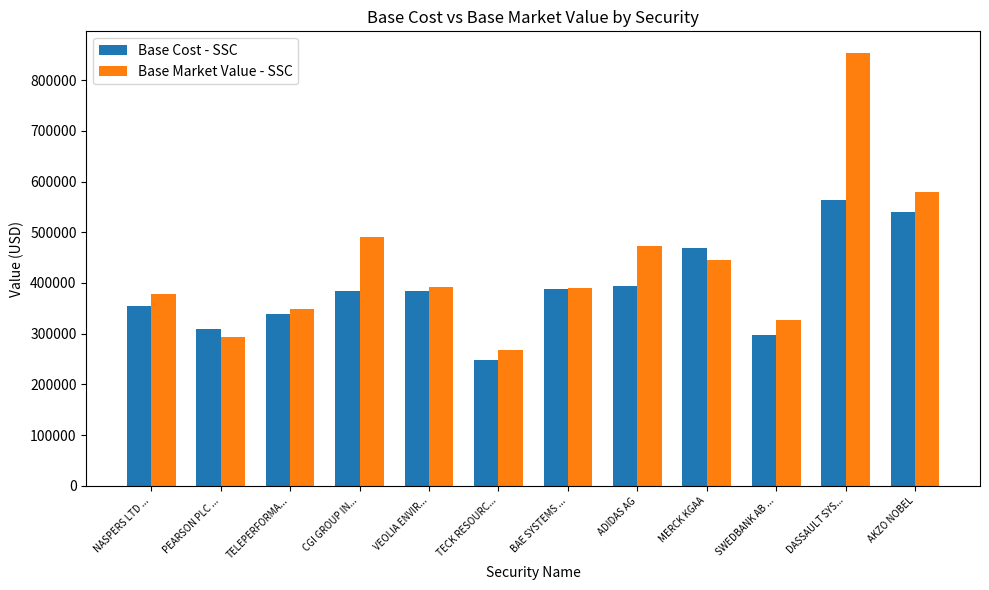

At CGI GROUP IN..., list the series in order from largest to smallest.

Base Market Value - SSC, Base Cost - SSC